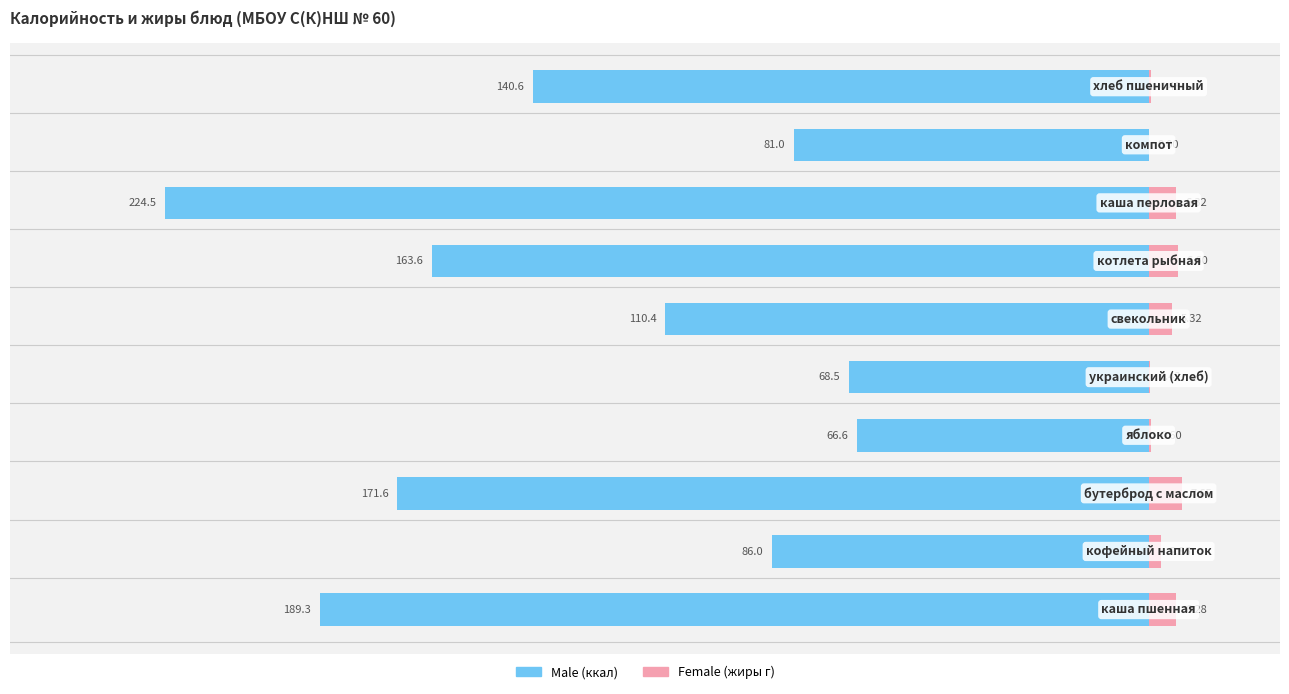

At how many categories does at least one series exceed -83?

10